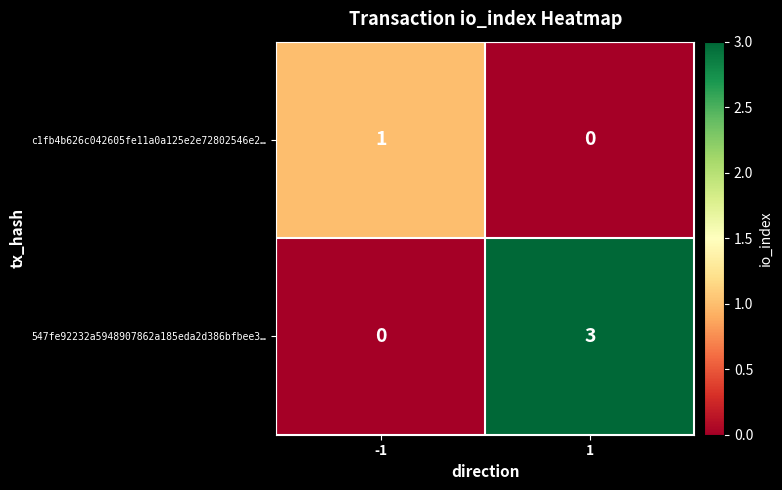

List the series in order of their peak value, lowest first.

c1fb4b626c042605fe11a0a125e2e72802546e2…, 547fe92232a5948907862a185eda2d386bfbee3…